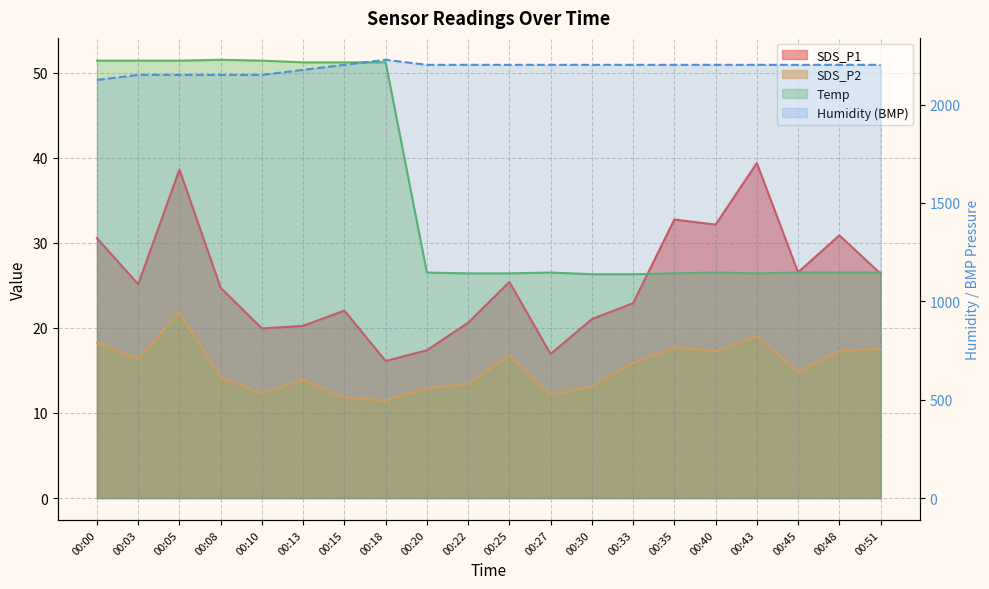

Reading left to right, list all the values displayed in this chart.

SDS_P1: 30.5	25.1	38.6	24.7	19.9	20.2	22.0	16.1	17.4	20.6	25.4	16.9	21.0	22.9	32.7	32.1	39.4	26.5	30.9	26.4
SDS_P2: 18.2	16.4	21.8	14.1	12.3	13.9	11.8	11.5	12.9	13.4	16.7	12.1	13.1	15.9	17.7	17.3	19.0	14.8	17.3	17.5
Humidity: 2124.8	2150.4	2150.4	2150.4	2150.4	2176.0	2201.6	2227.2	2201.6	2201.6	2201.6	2201.6	2201.6	2201.6	2201.6	2201.6	2201.6	2201.6	2201.6	2201.6
Temp: 51.4	51.4	51.4	51.5	51.4	51.2	51.2	51.2	26.5	26.4	26.4	26.5	26.3	26.3	26.4	26.5	26.4	26.5	26.5	26.5